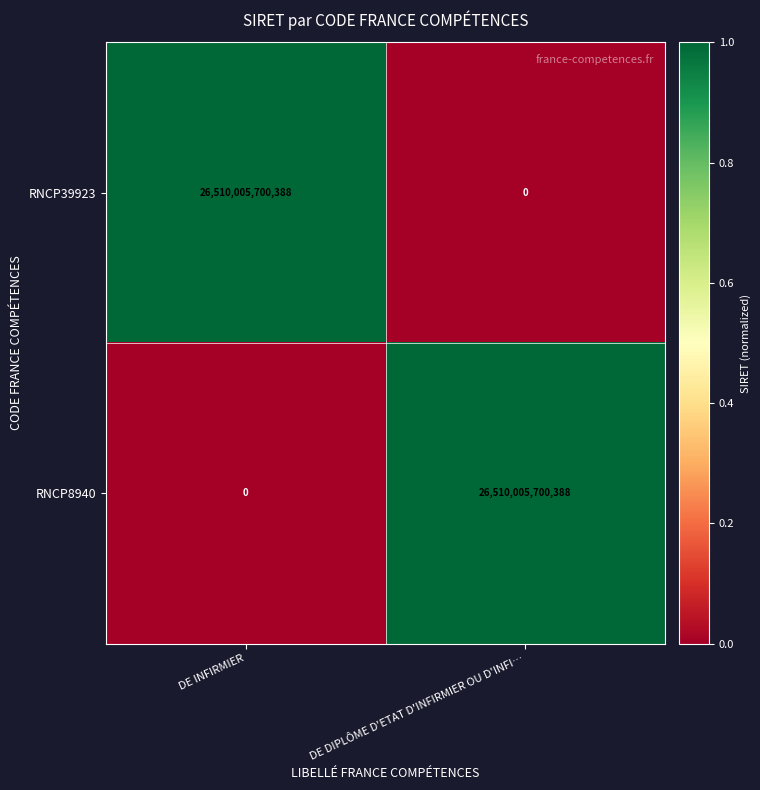

List the labels in order of RNCP8940 value, largest first.

DE DIPLÔME D'ETAT D'INFIRMIER OU D'INFI…, DE INFIRMIER